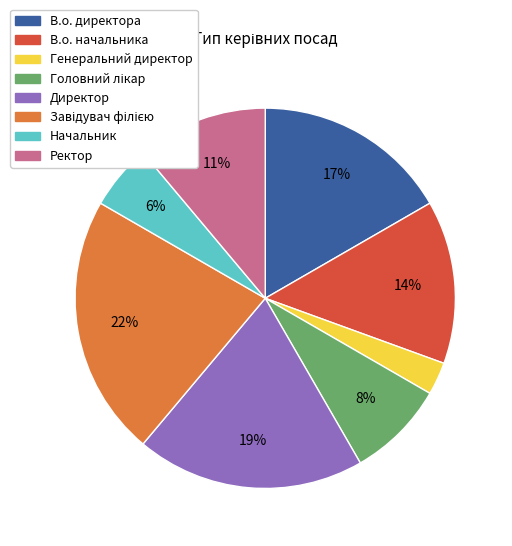

Which has a higher value, Начальник or В.о. директора?

В.о. директора